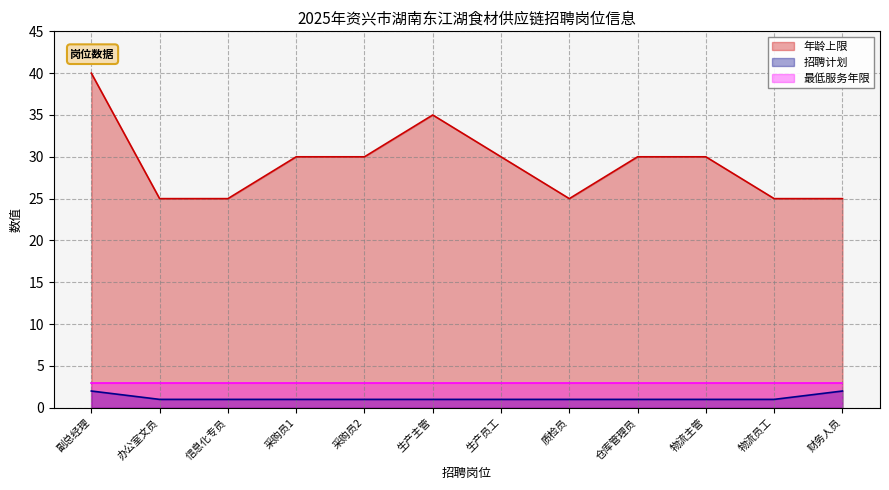

Which label corresponds to the largest value in the chart?

副总经理